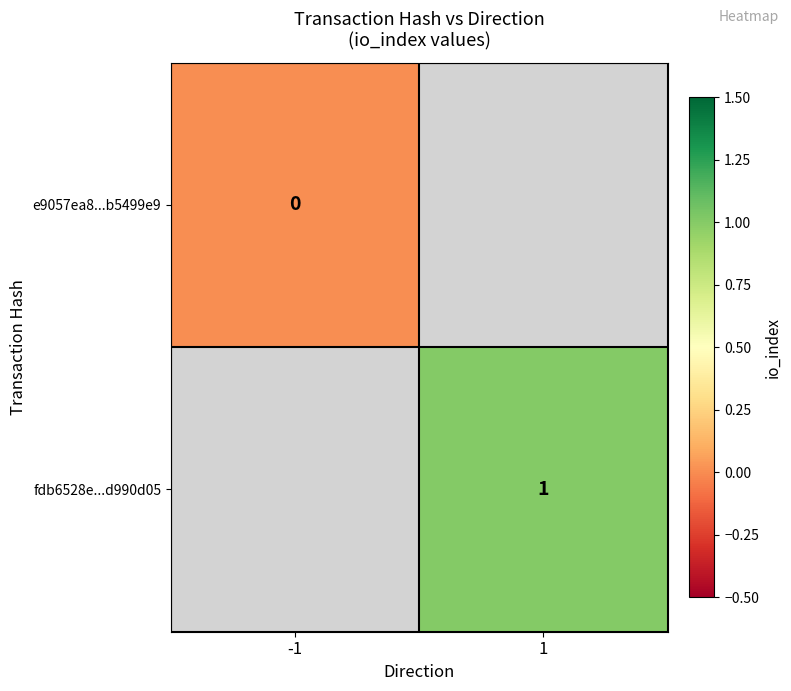

The value of fdb6528e...d990d05 at 1 is 2. True or false?

False